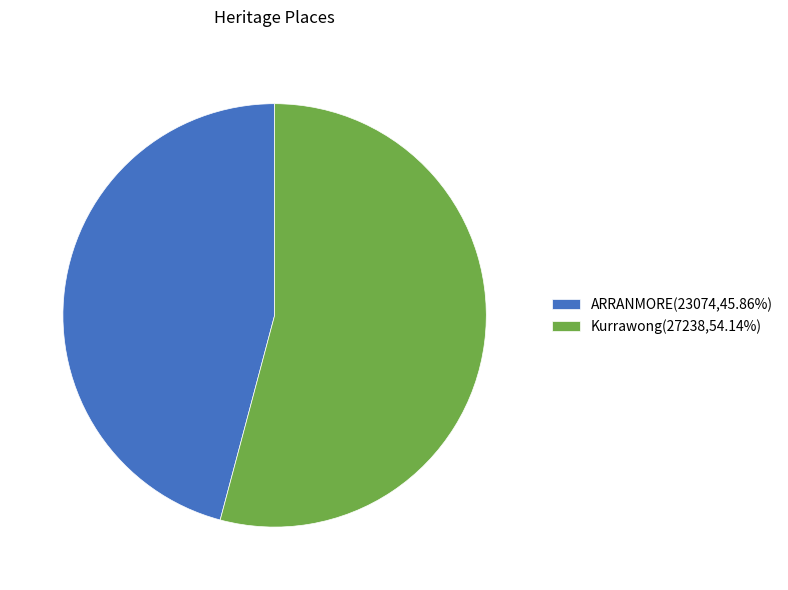

Does any single category account for the majority?

Yes